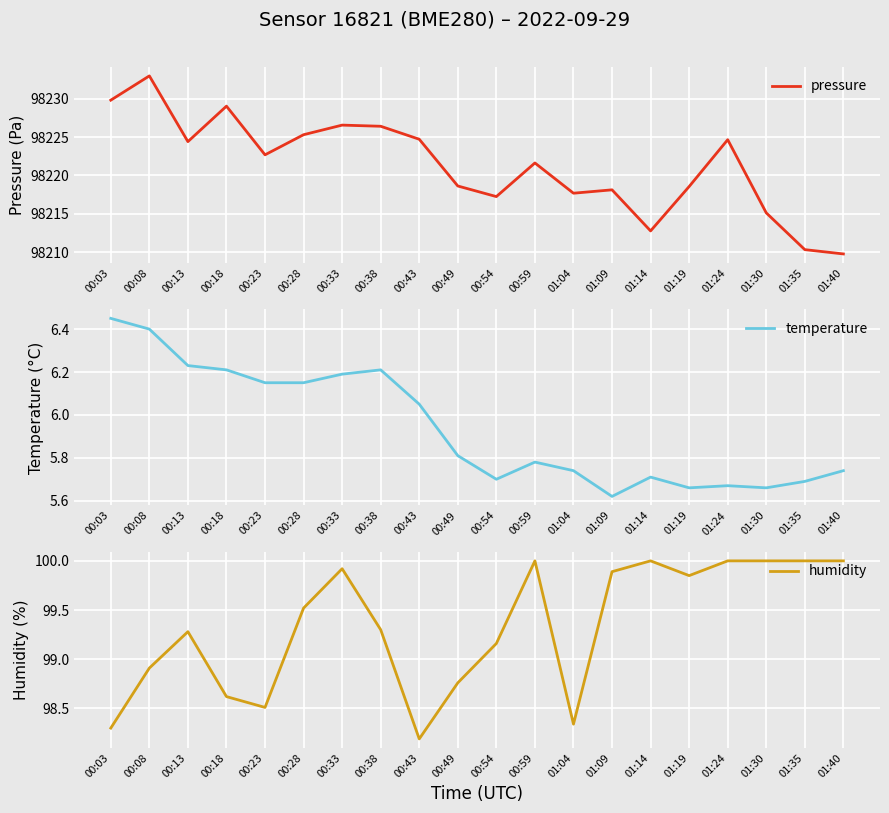

True or false: humidity and pressure cross at least once.

False